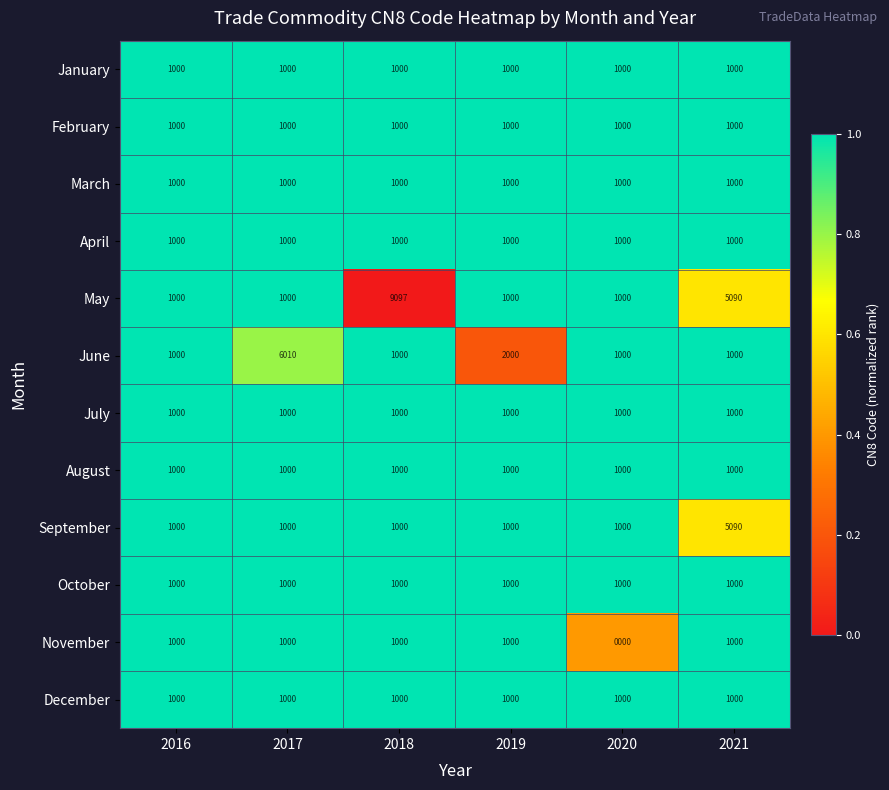

What is the sum of all February values?

6000